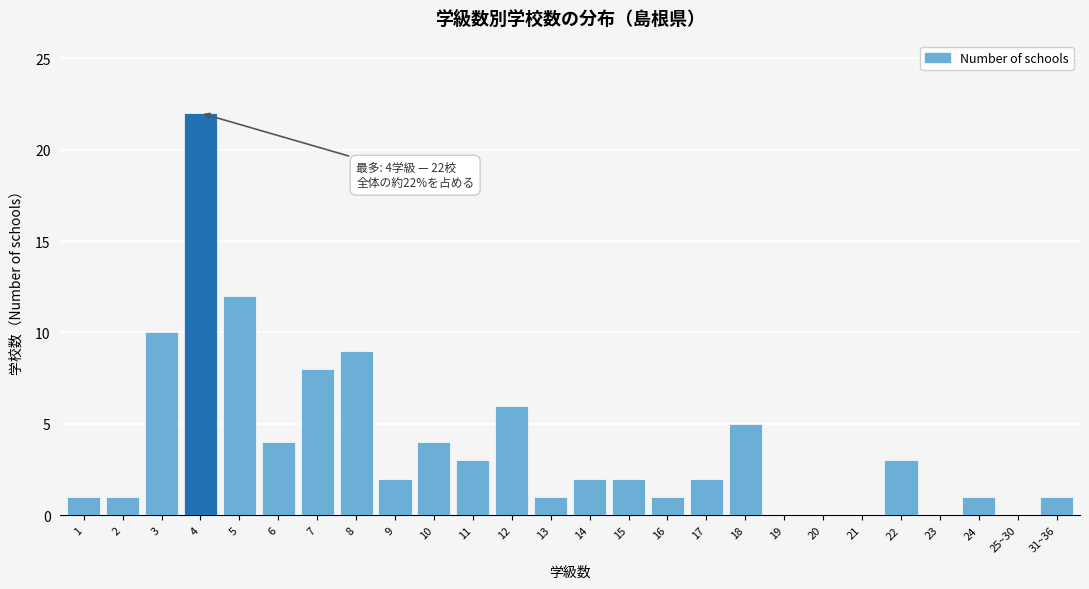

Reading left to right, list all the values displayed in this chart.

1=1	2=1	3=10	4=22	5=12	6=4	7=8	8=9	9=2	10=4	11=3	12=6	13=1	14=2	15=2	16=1	17=2	18=5	19=0	20=0	21=0	22=3	23=0	24=1	25~30=0	31~36=1